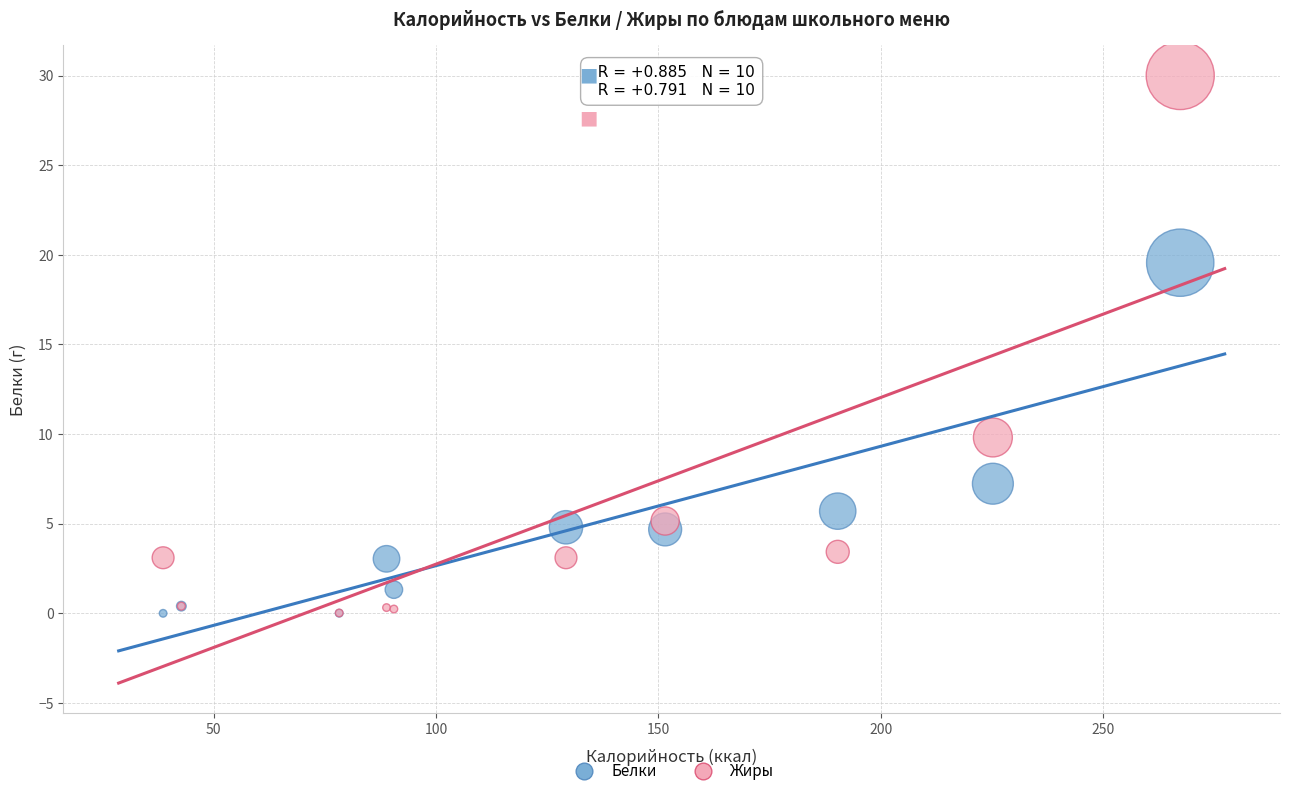

Which series reaches the maximum Y coordinate?

Жиры